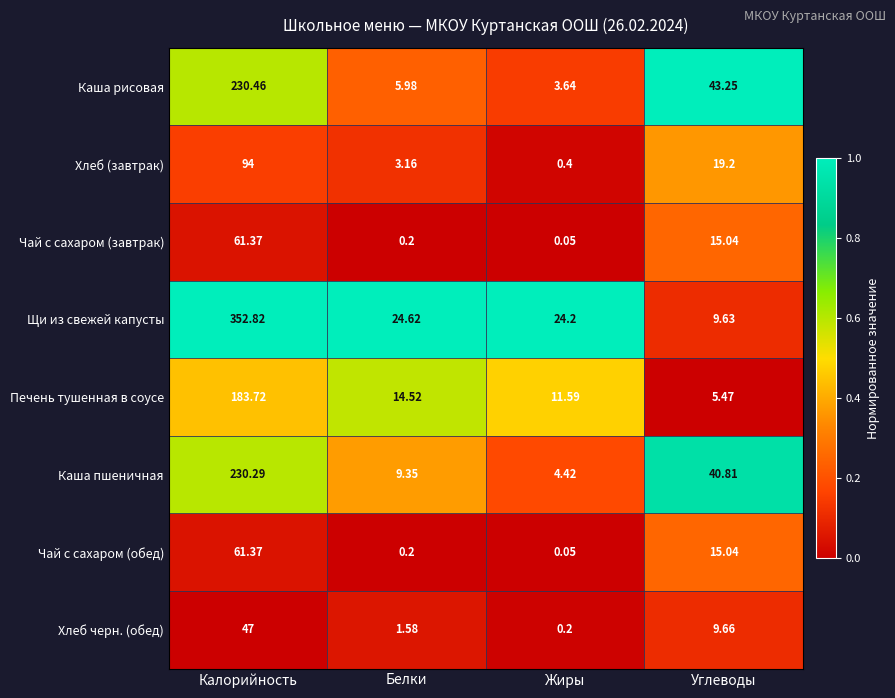

Which label corresponds to the smallest value in the chart?

Жиры